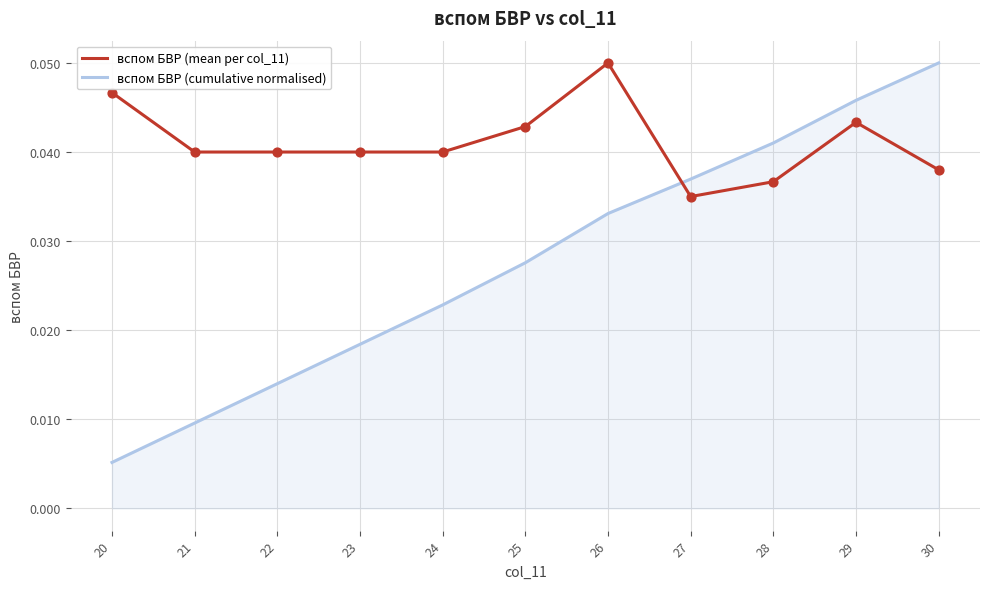

Which series has the largest total across all categories?

вспом БВР (mean per col_11)